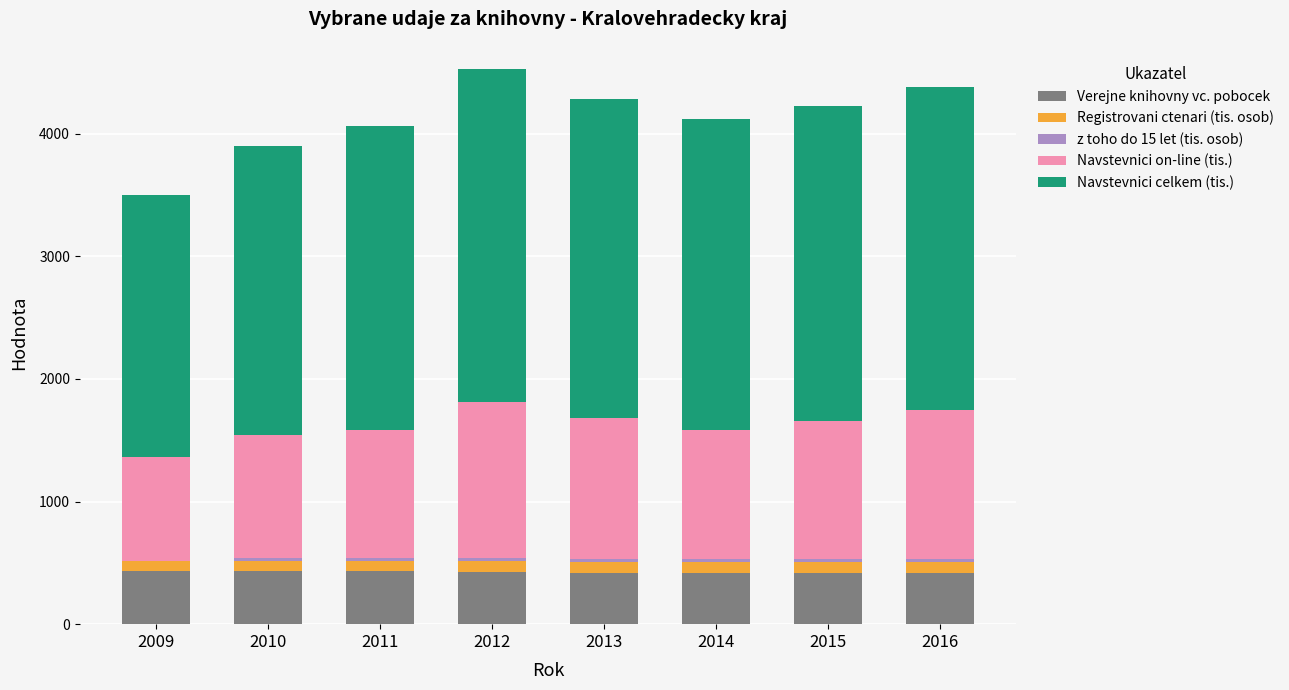

Are the bars horizontal?

No